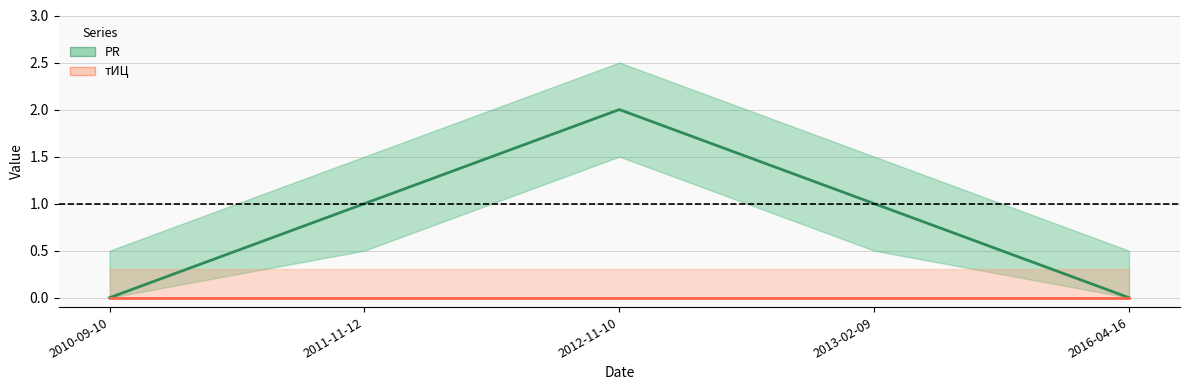

Which series has the largest total across all categories?

PR (center)